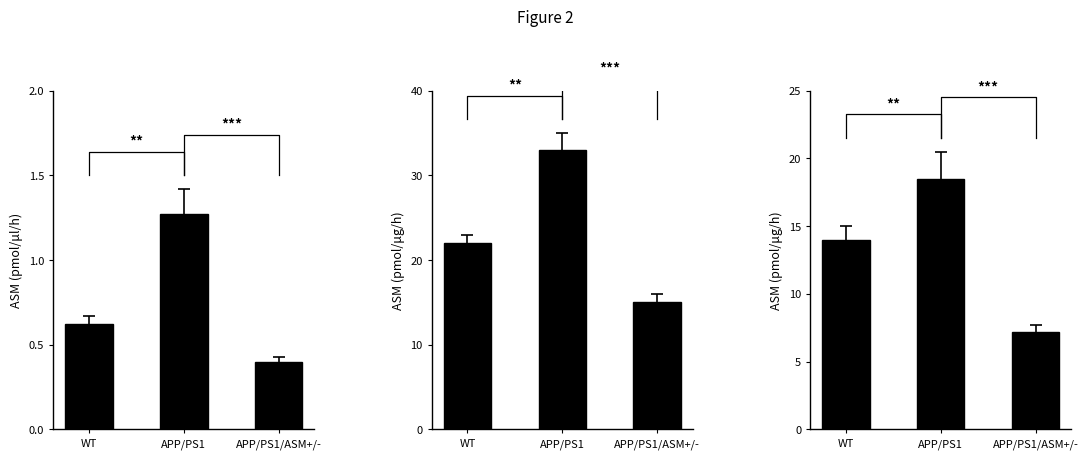

What is the sum of the values at WT and APP/PS1/ASM+/-?

21.2